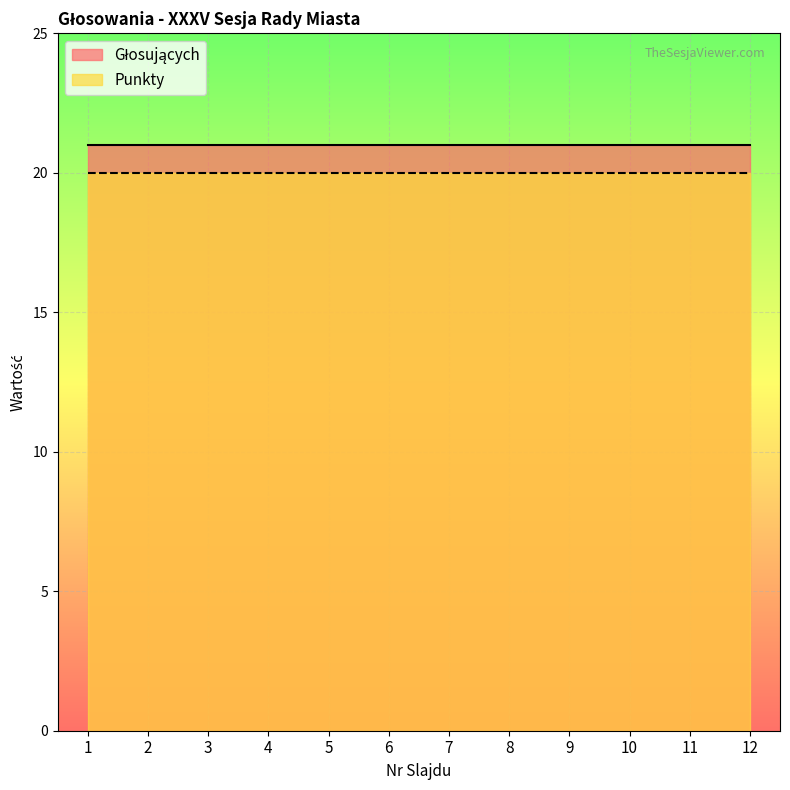

Reading left to right, extract all data points from this chart.

Głosujących: 1=21	2=21	3=21	4=21	5=21	6=21	7=21	8=21	9=21	10=21	11=21	12=21
Punkty: 1=20	2=20	3=20	4=20	5=20	6=20	7=20	8=20	9=20	10=20	11=20	12=20